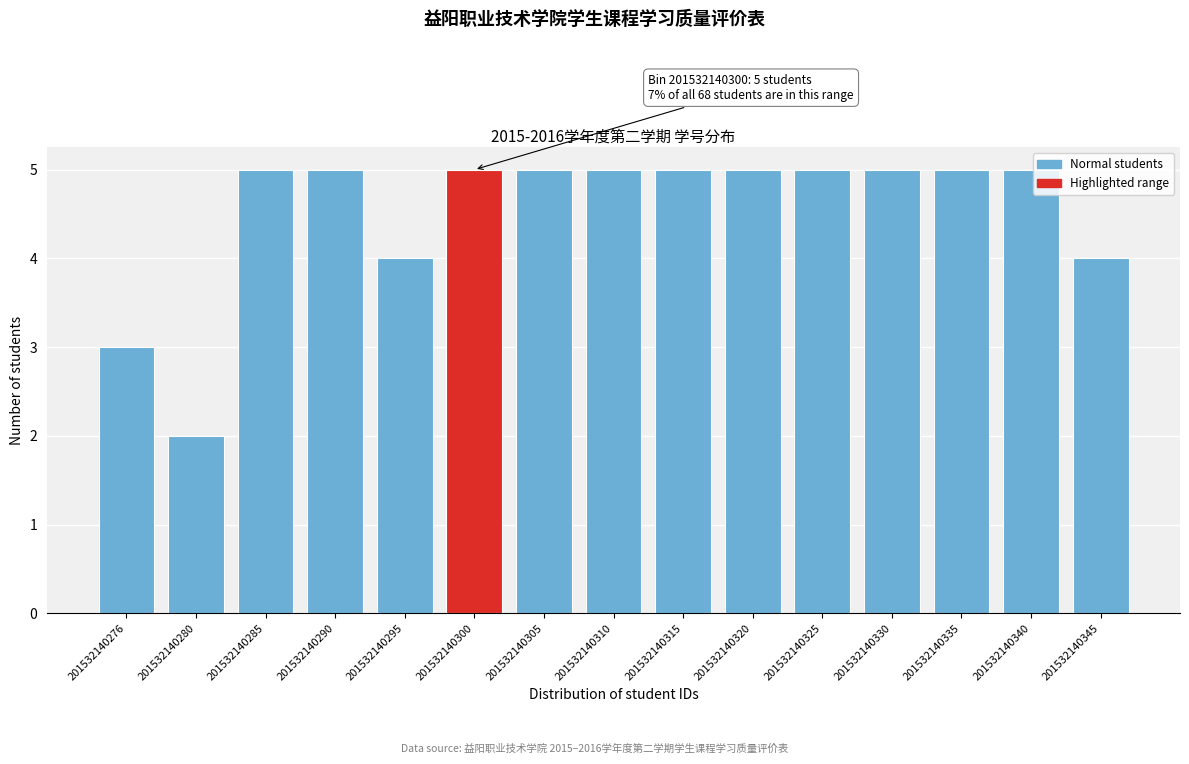

Reading right to left, what are all the values shown in this chart?

4	5	5	5	5	5	5	5	5	5	4	5	5	2	3